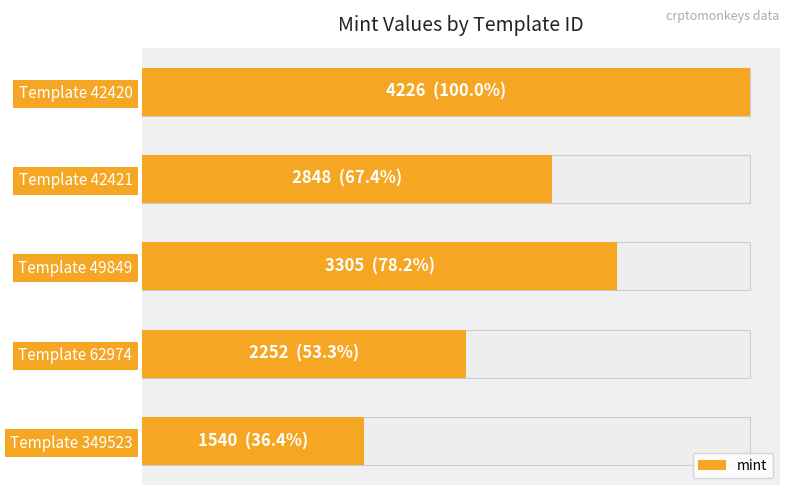

Reading left to right, extract all data points from this chart.

4226	2848	3305	2252	1540